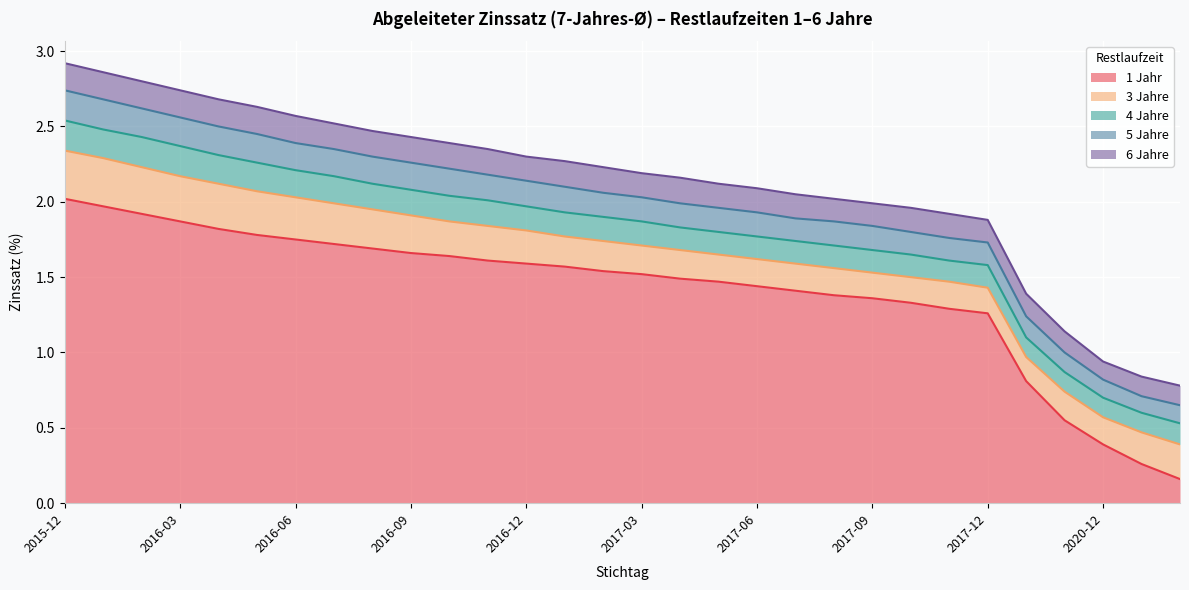

What is the sum of the 1 Jahr values at 2016-08 and 2017-06?

3.1